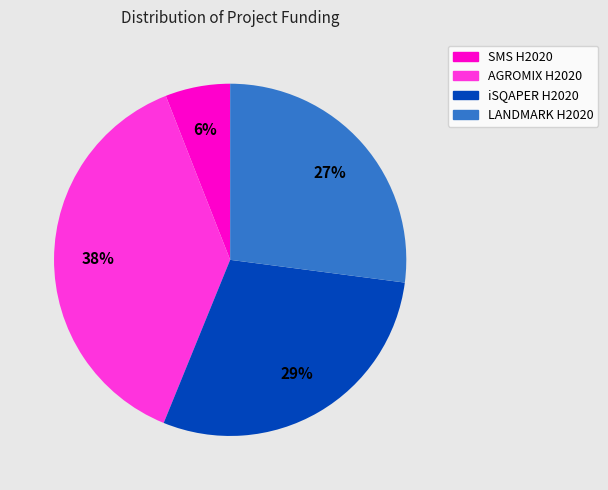

Count the number of slices in the pie.

4